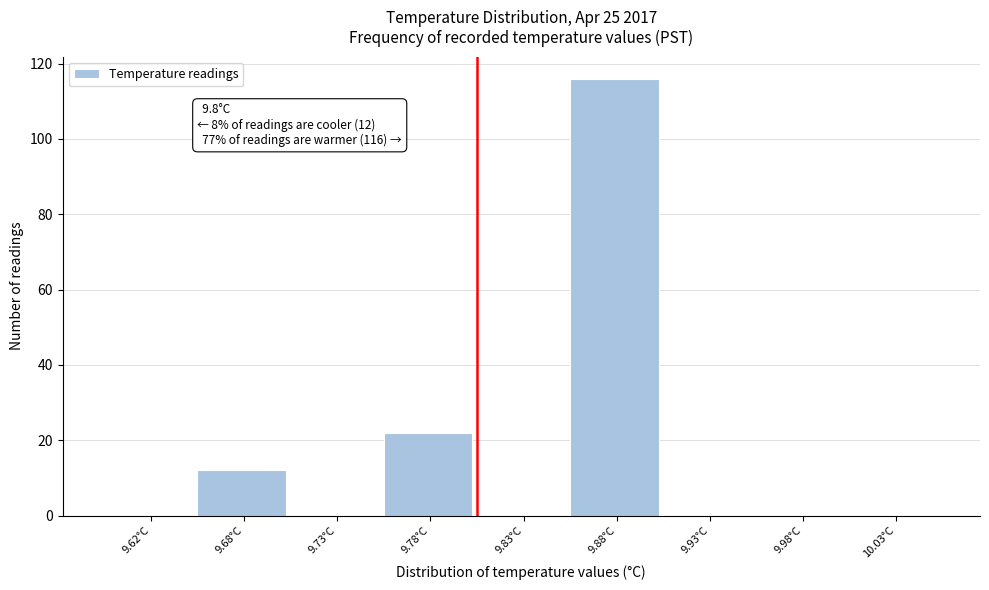

Reading right to left, list all the values displayed in this chart.

10.03°C=0	9.98°C=0	9.93°C=0	9.88°C=116	9.83°C=0	9.78°C=22	9.73°C=0	9.68°C=12	9.62°C=0